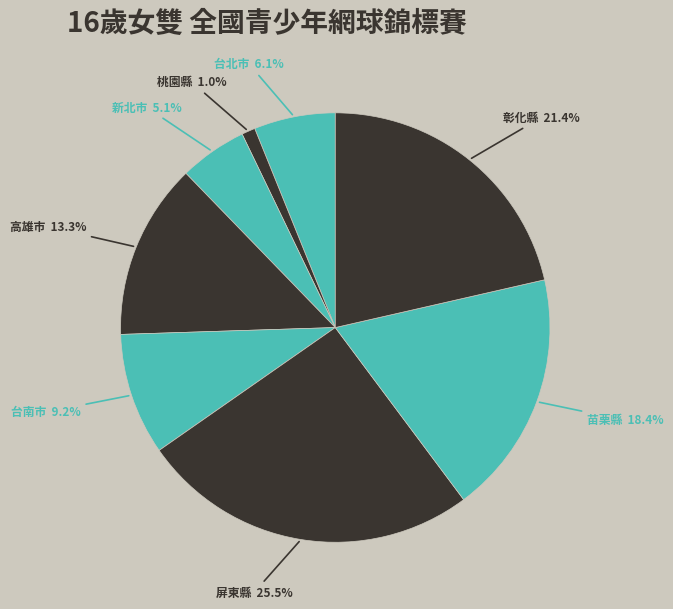

To the nearest percent, what is the difference between the 彰化縣 and 新北市 slice percentages?

16%